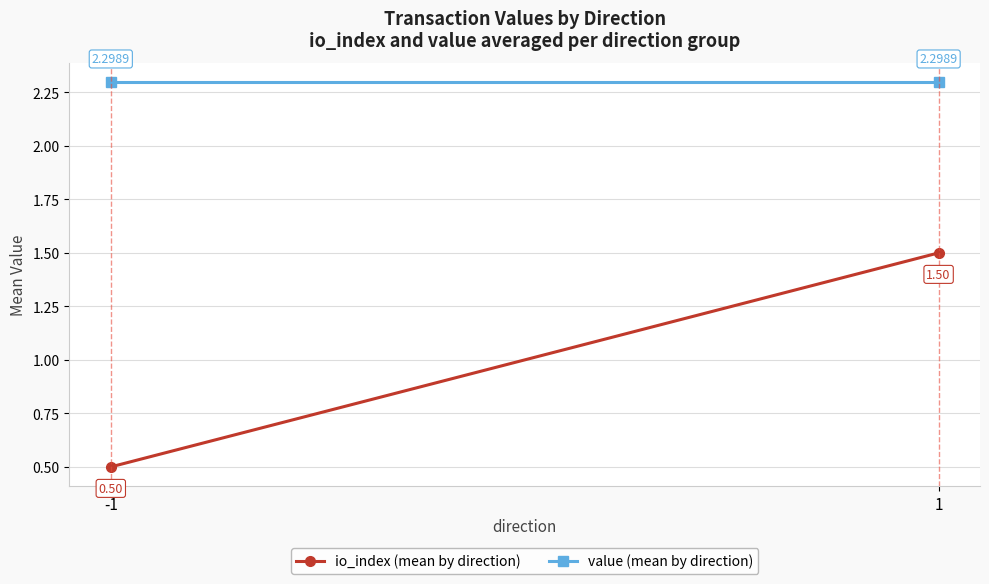

Which category has the highest value across all series?

-1